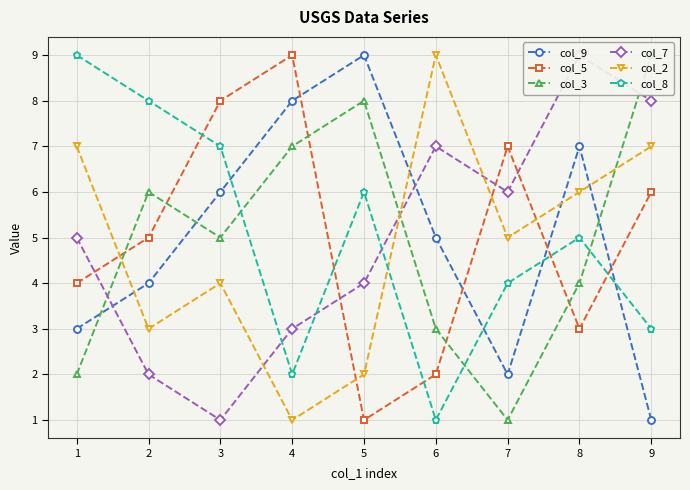

Where do col_2 and col_8 first cross each other?

5 and 6